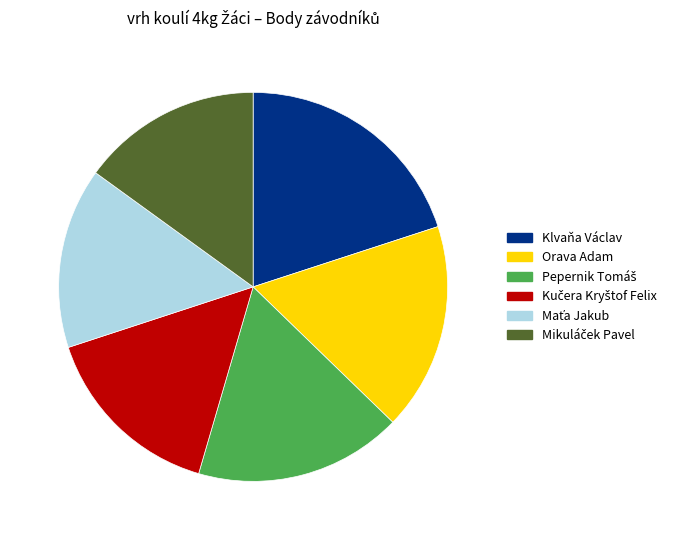

Between Orava Adam and Klvaňa Václav, which is larger?

Klvaňa Václav